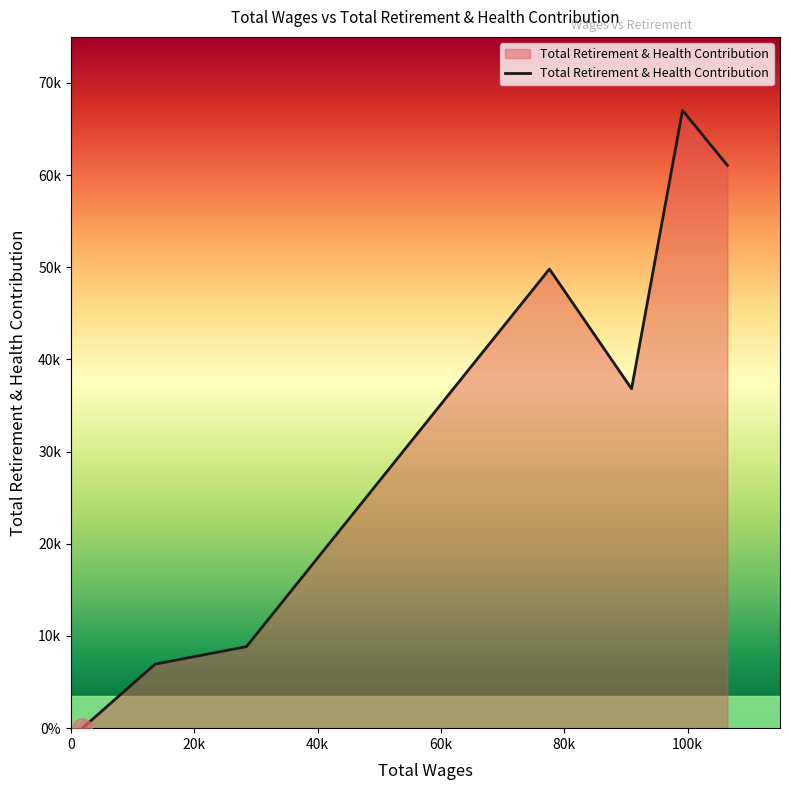

How many interior local valleys (lower than both neighbors) does the data have?

1